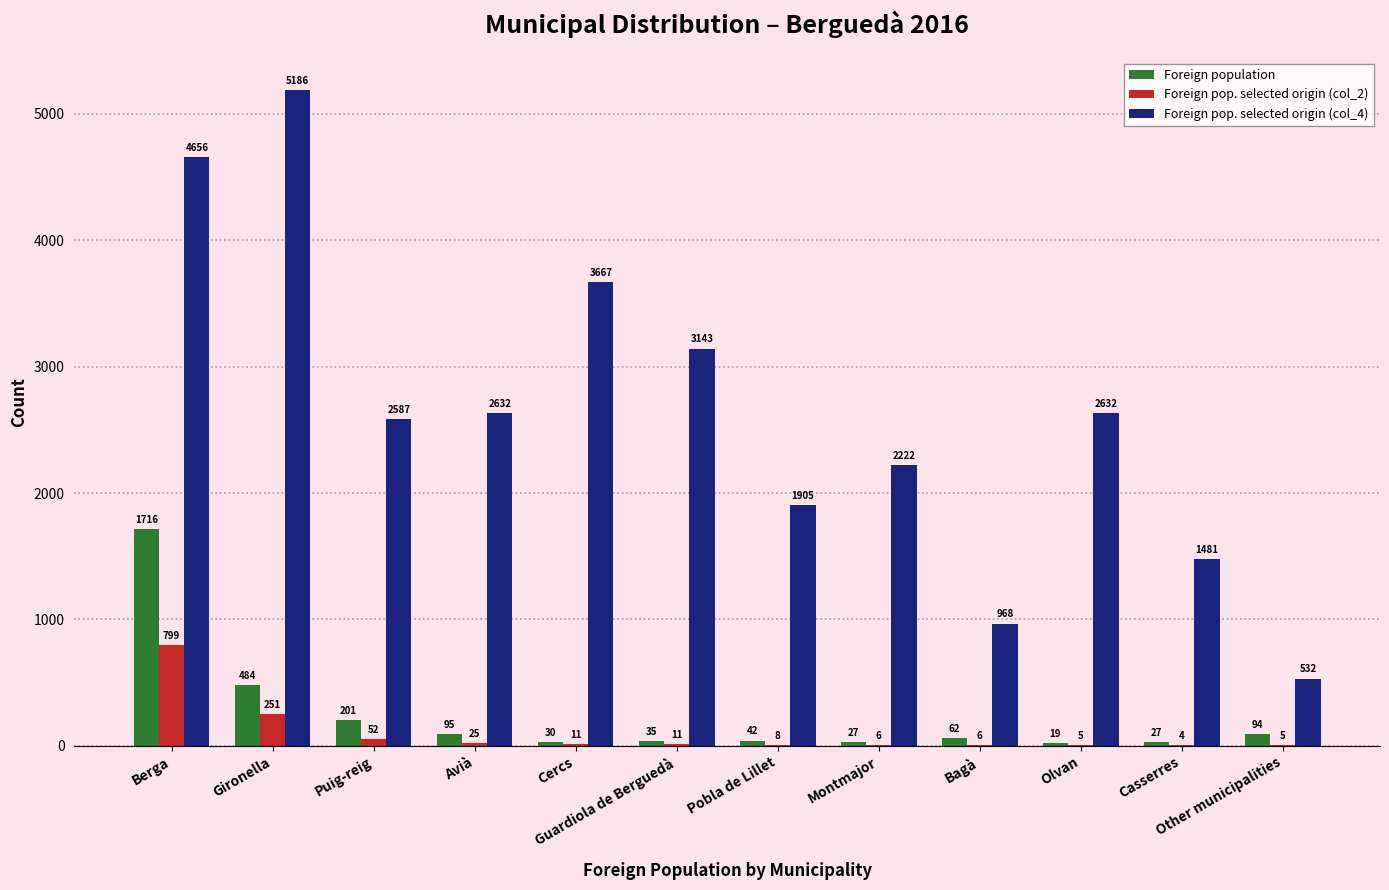

At which category is the sum across all series the highest?

Berga